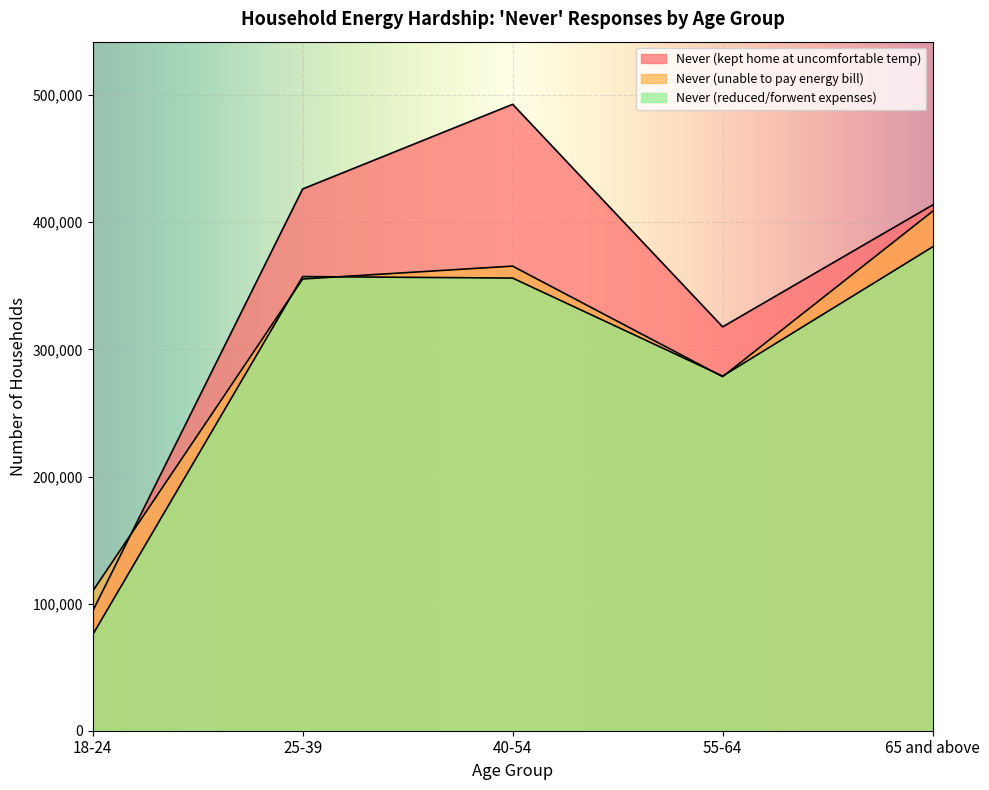

How many series are shown in this chart?

3